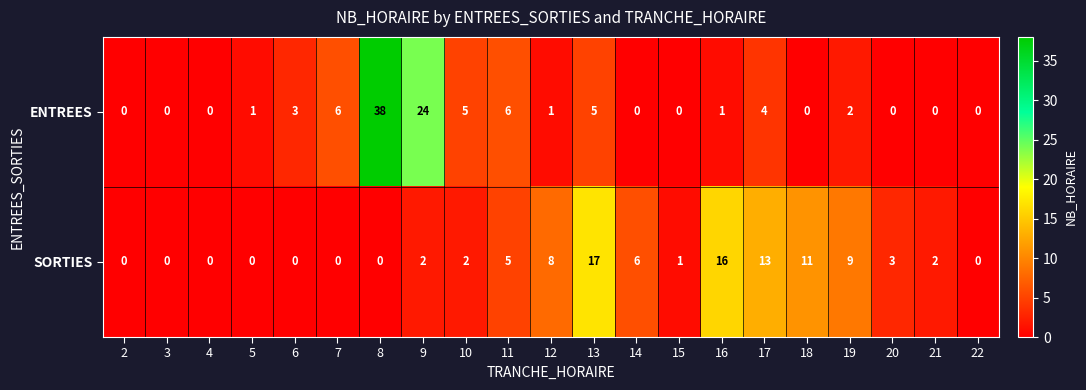

At which label is SORTIES closest to 8?

12